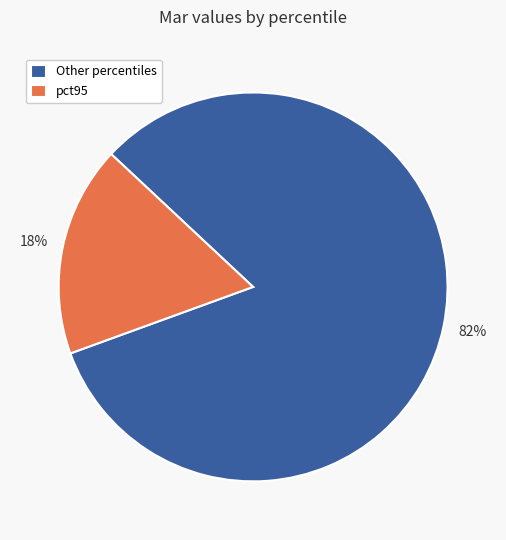

Count the number of slices in the pie.

2